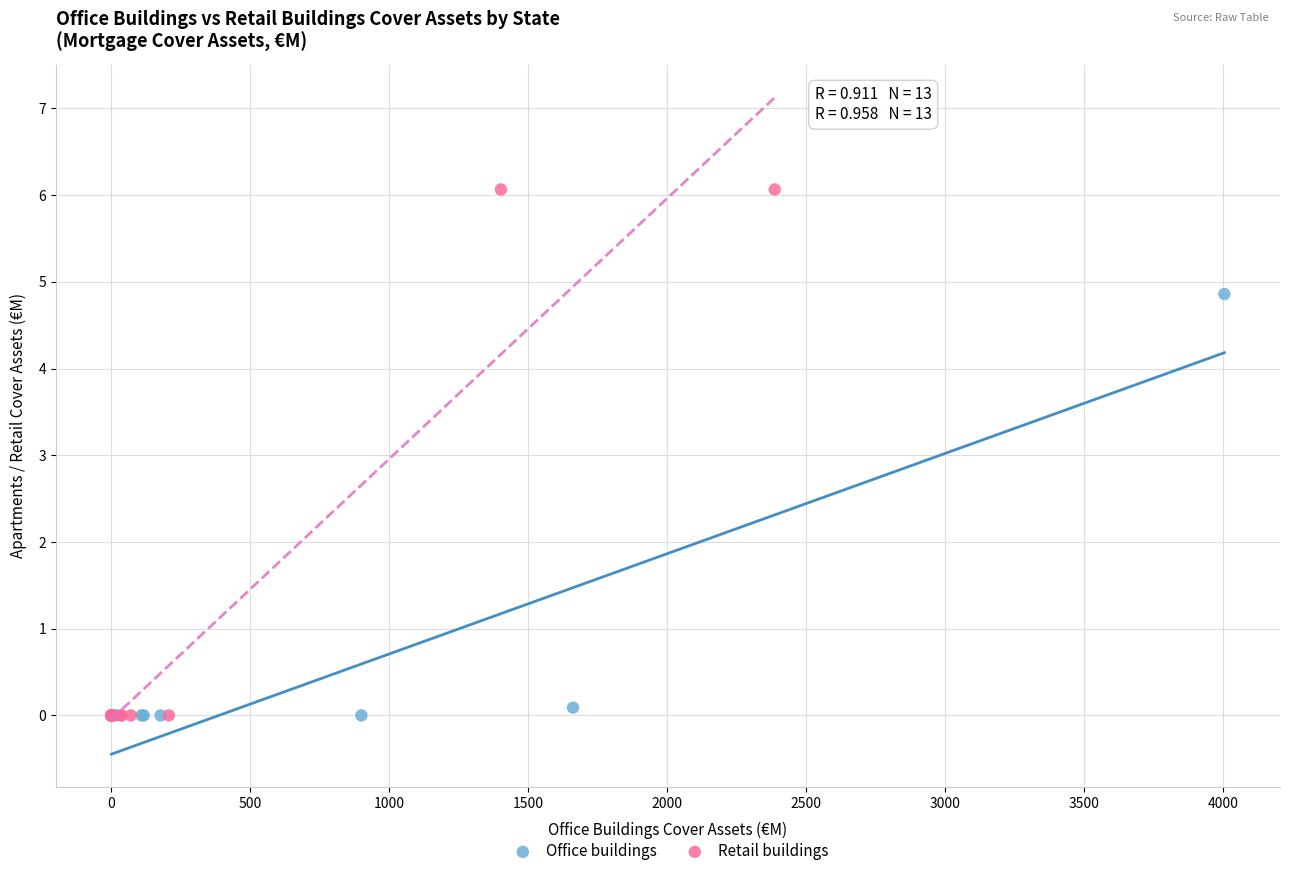

Which series contains the highest Y value?

Retail buildings